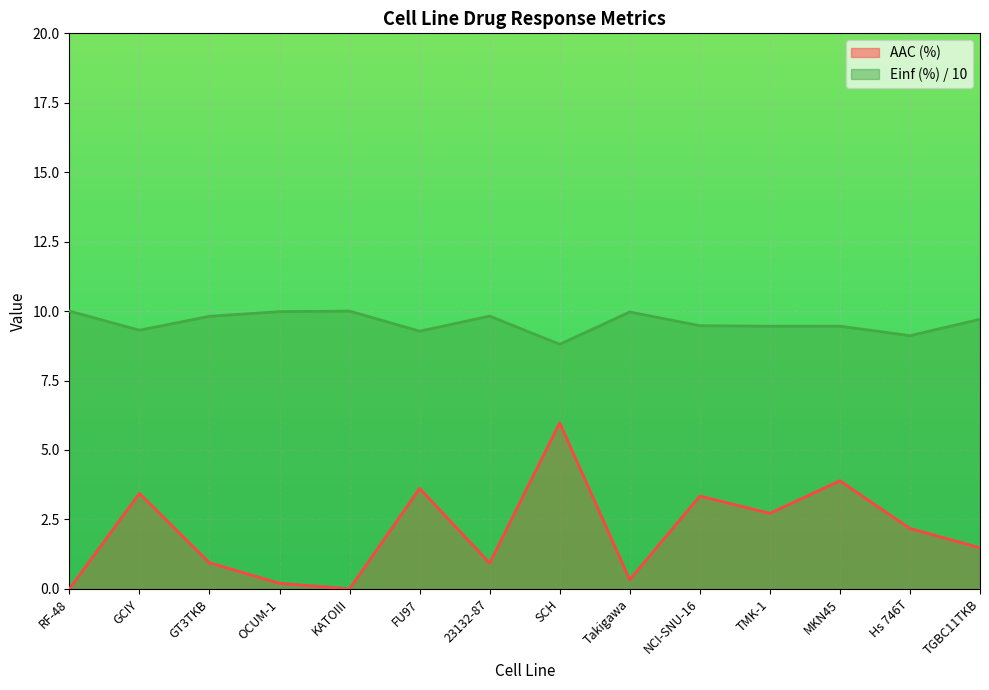

Reading right to left, transcribe all the data shown in this chart.

AAC (%): 1.5	2.2	3.9	2.7	3.3	0.3	6.0	0.9	3.6	0.0	0.2	0.9	3.4	0.0
Einf (%): 9.7	9.1	9.5	9.5	9.5	10.0	8.8	9.8	9.3	10.0	10.0	9.8	9.3	10.0